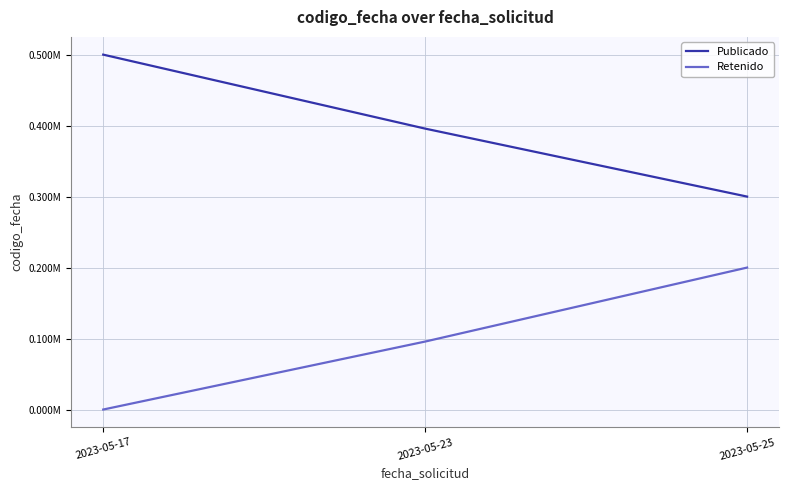

Rank the series at 2023-05-17 from lowest to highest value.

Retenido, Publicado